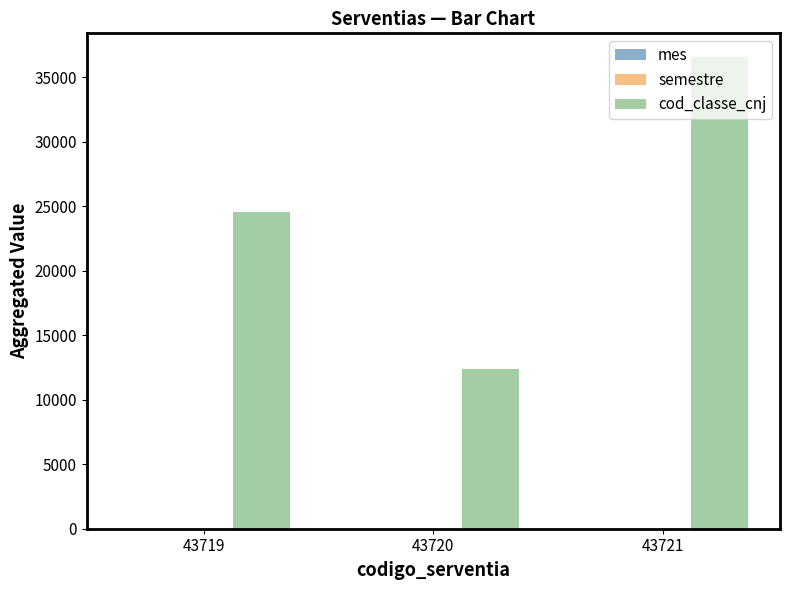

True or false: cod_classe_cnj has a value of 43819 at 43719.

False